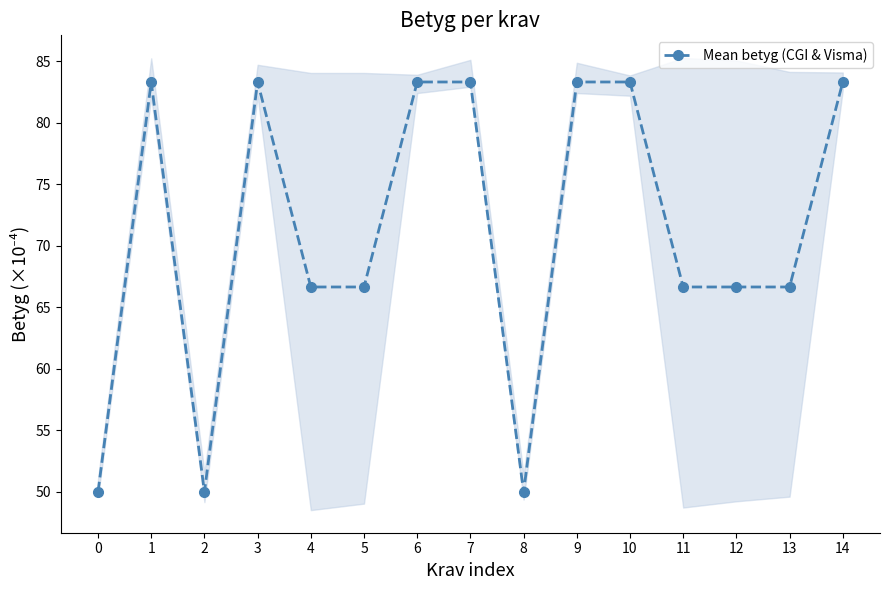

How many points are higher than both their immediate neighbors (excluding endpoints)?

2